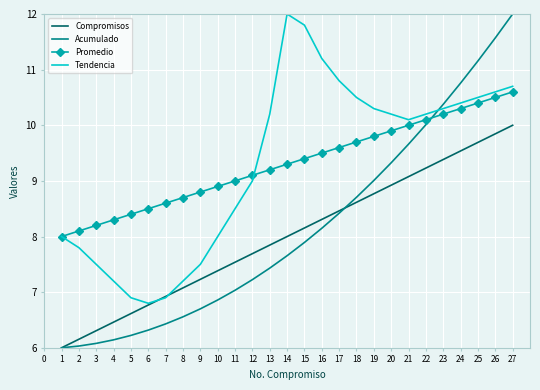

What is the spread (max minus min) of values at 13?

2.8